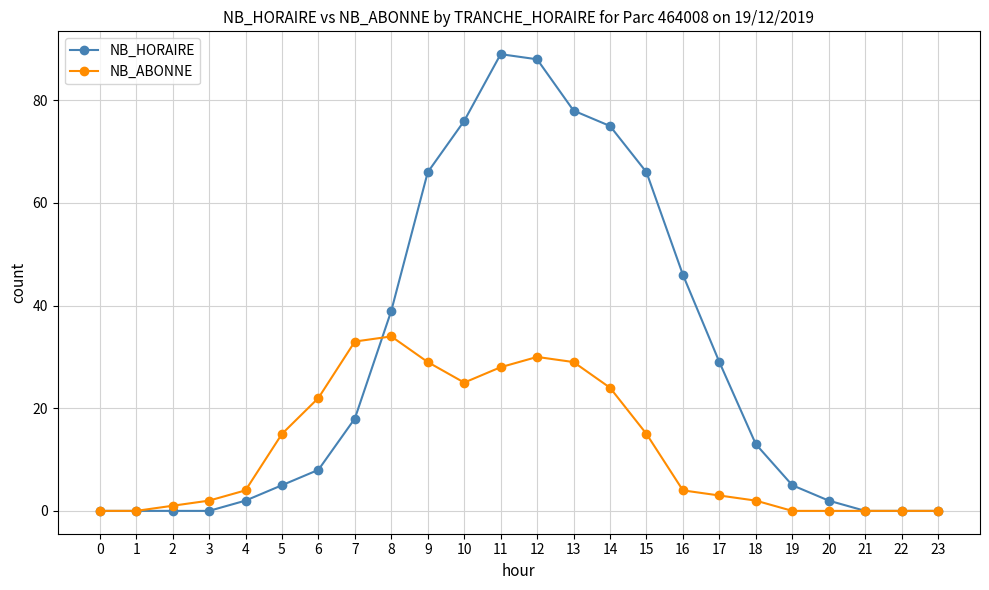

List the series in order of their peak value, highest first.

NB_HORAIRE, NB_ABONNE